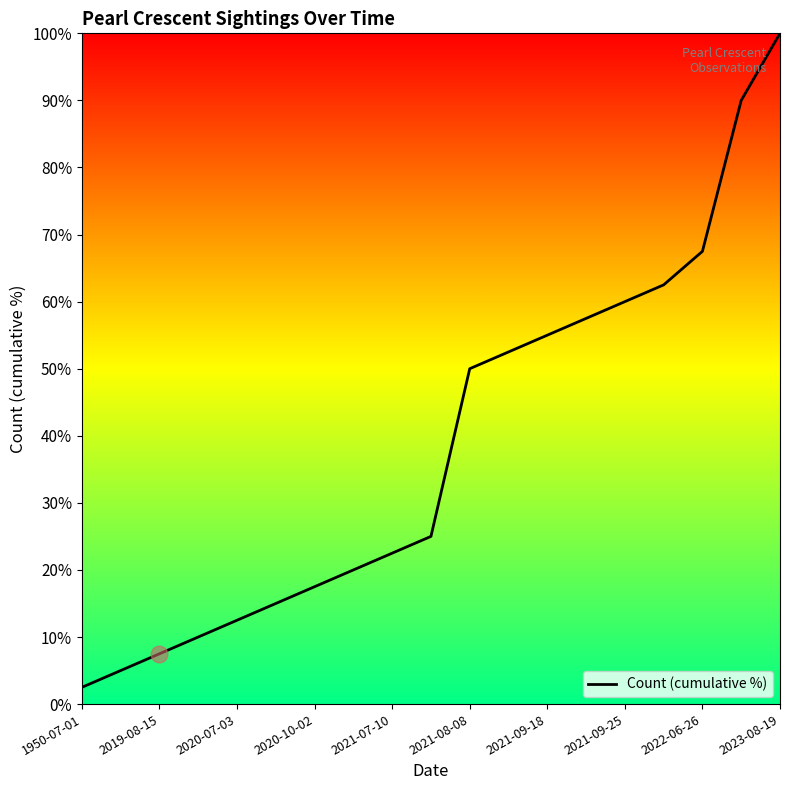

What is the difference between the maximum and minimum values?

97.5